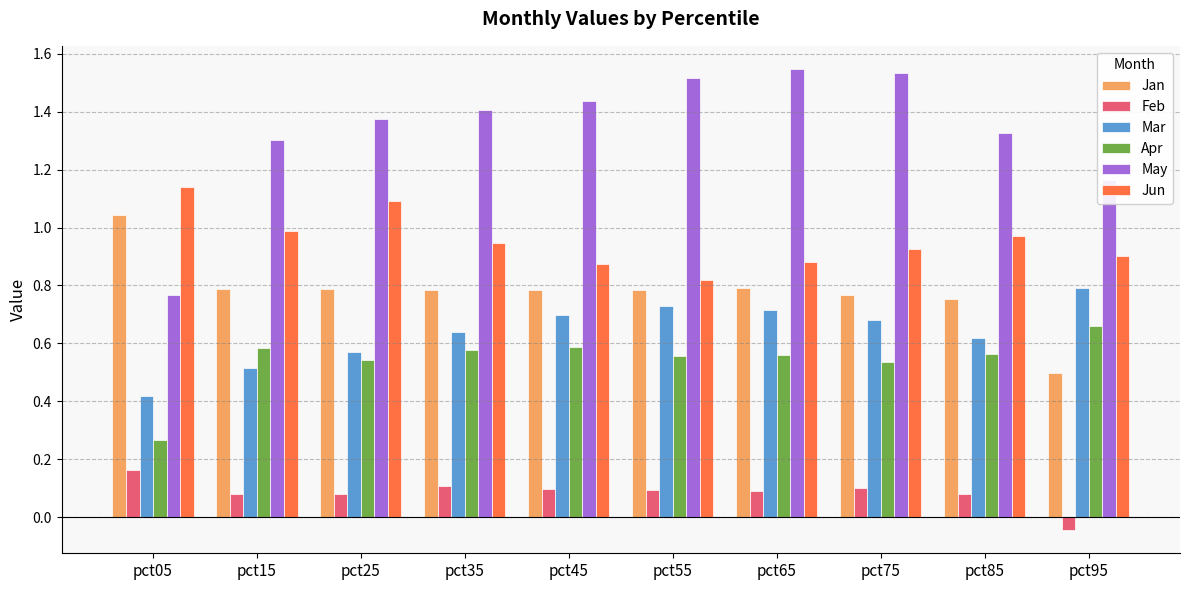

Where is May nearest to the value 1?

pct95